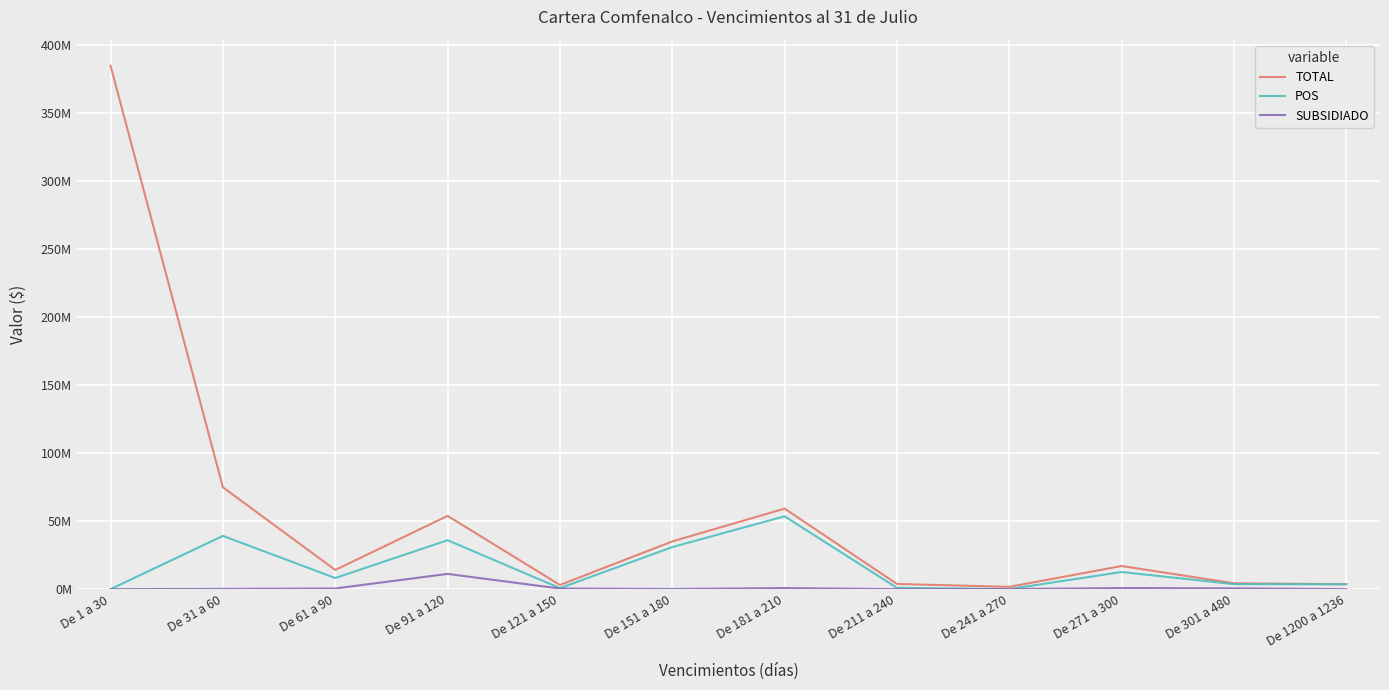

Is this an area chart (filled region under the line)?

No